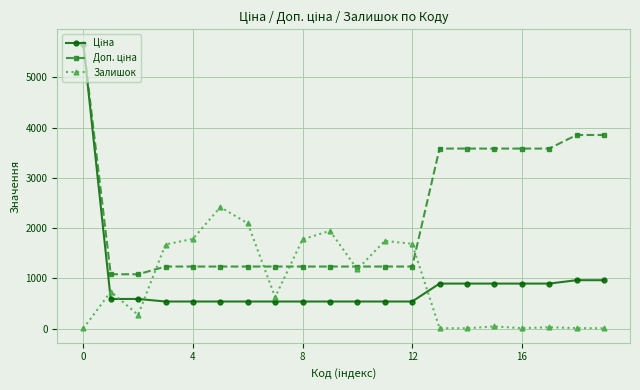

How many values in the Залишок series are below 736?

10